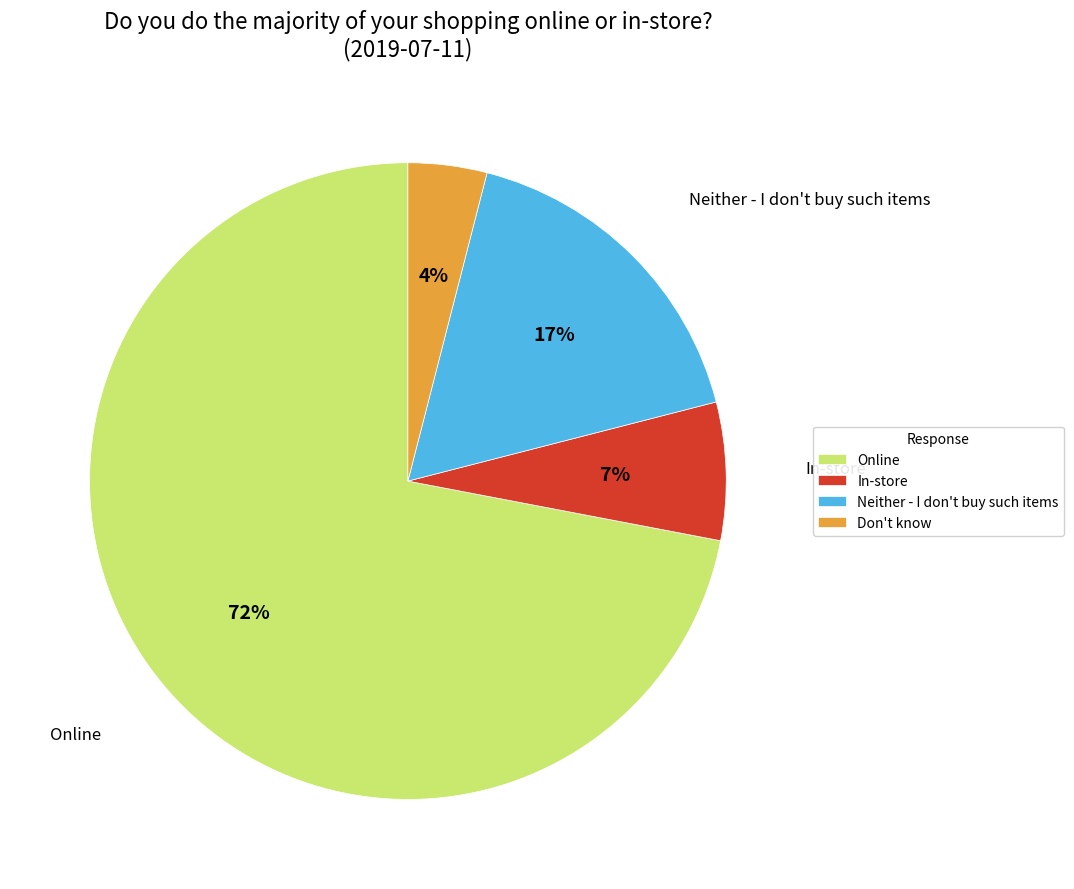

To the nearest percent, what is the difference between the Online and In-store slice percentages?

65%